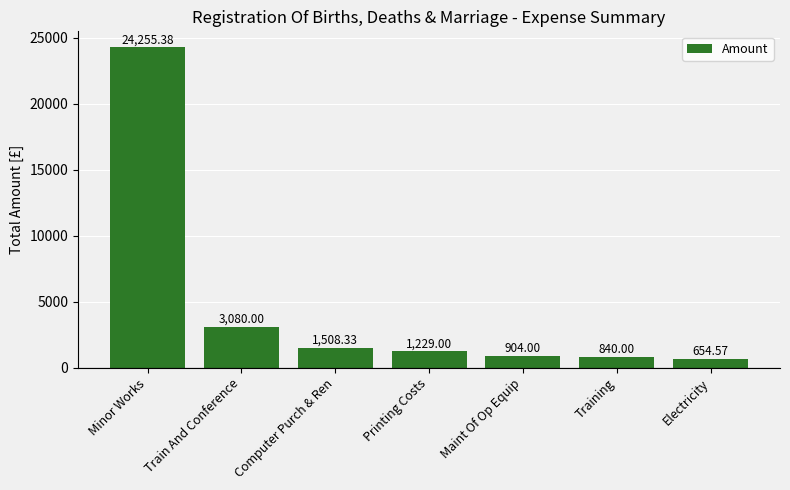

Where is the data nearest to the value 12454?

Train And Conference